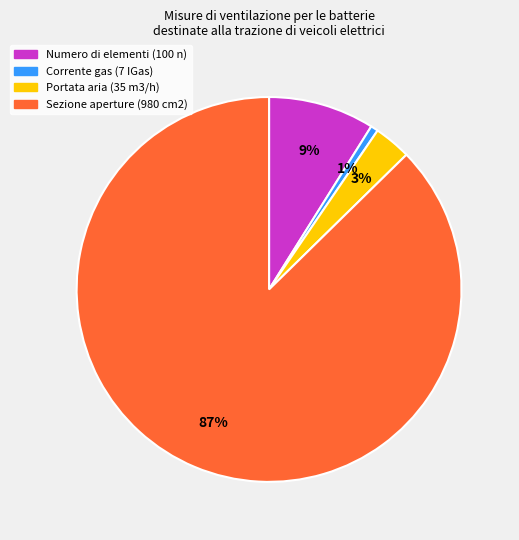

Rank the categories by value from lowest to highest.

Corrente gas (7 IGas), Portata aria (35 m3/h), Numero di elementi (100 n), Sezione aperture (980 cm2)